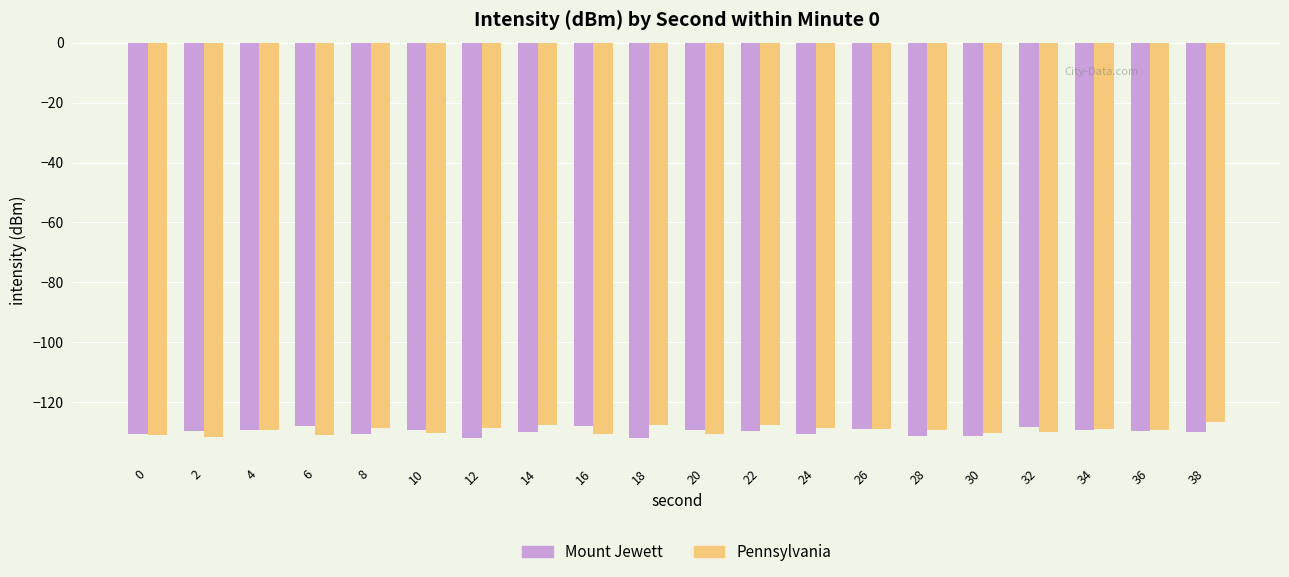

What is the average value of the Pennsylvania series?

-129.3